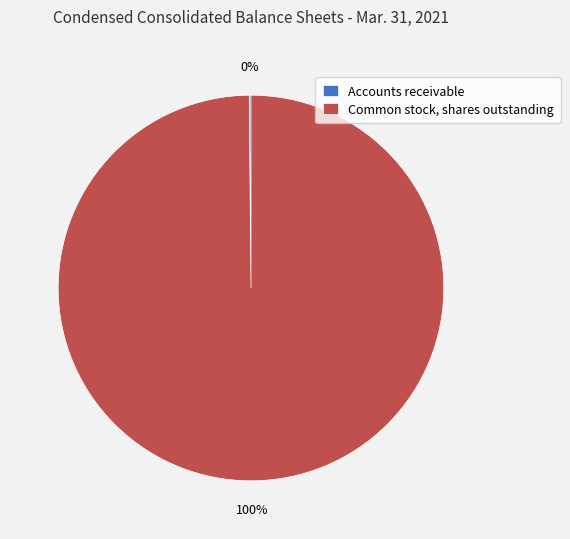

To the nearest percent, what portion does Common stock, shares outstanding represent?

100%